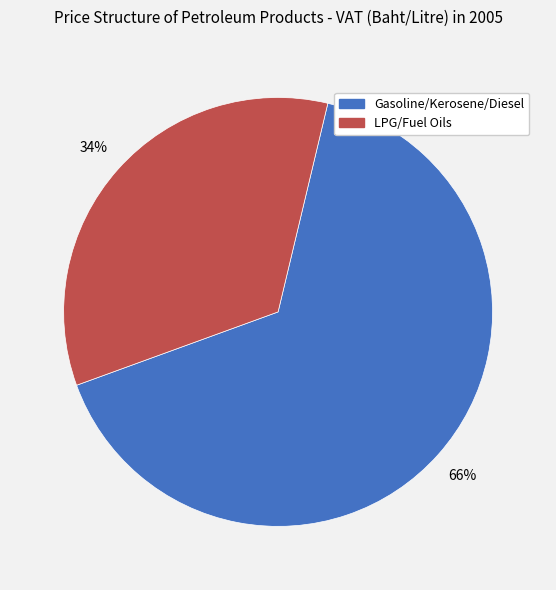

To the nearest percent, what is the average slice percentage?

50%